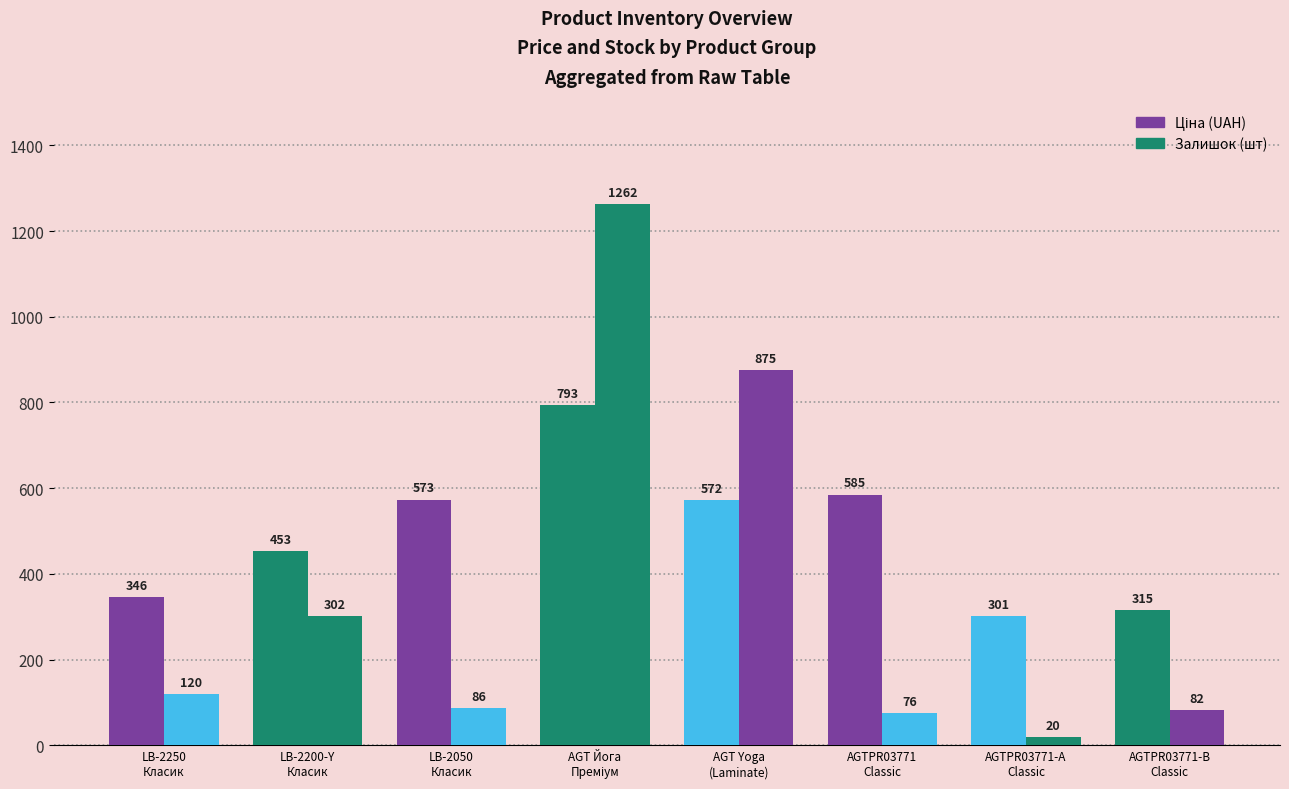

How many bars are there in total?

16